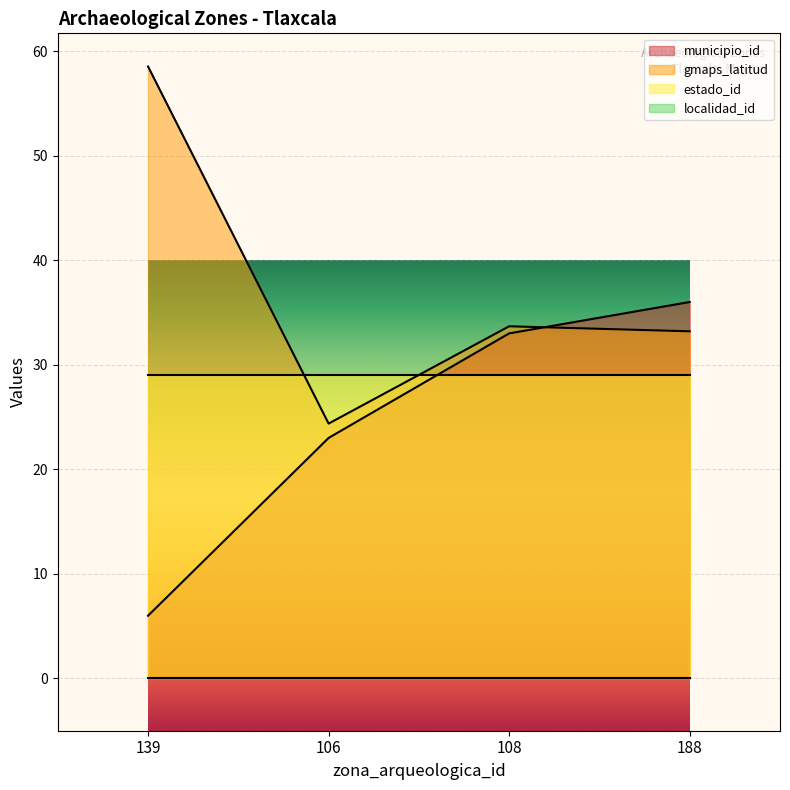

List the labels in order of municipio_id value, smallest first.

139, 106, 108, 188